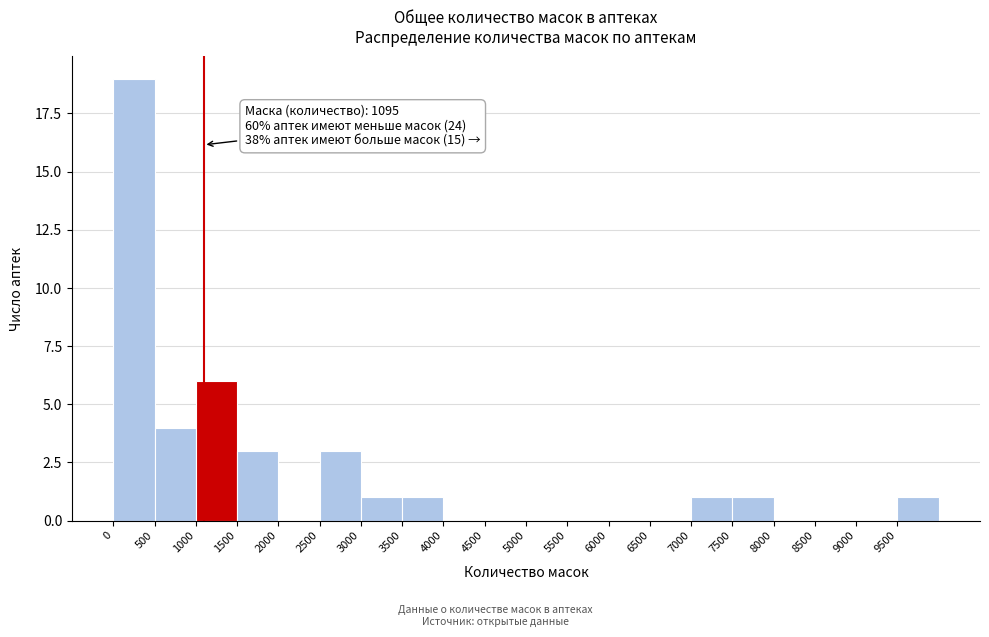

Over which range of the x-axis is the bar tallest?

0 to 500